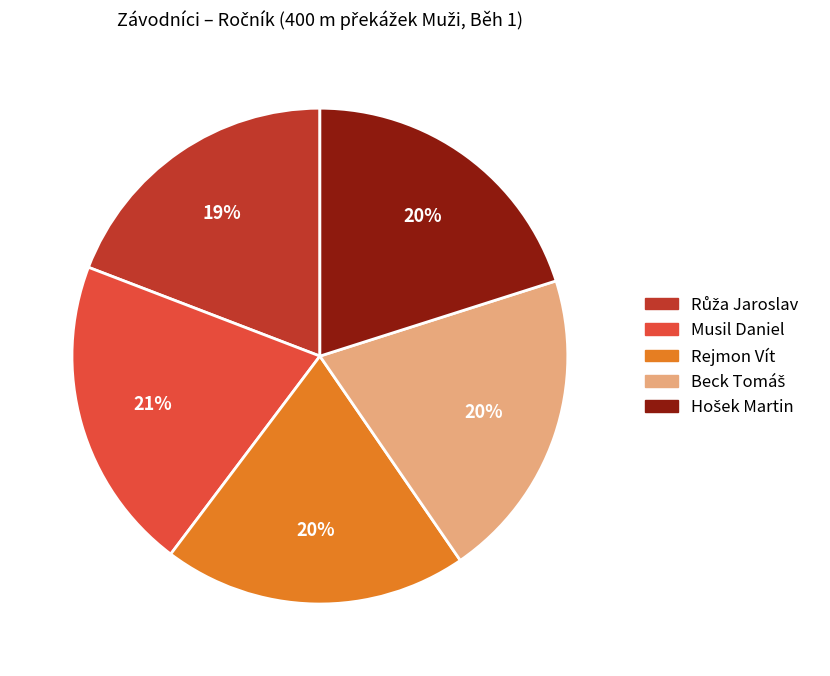

Which has a higher value, Rejmon Vít or Musil Daniel?

Musil Daniel